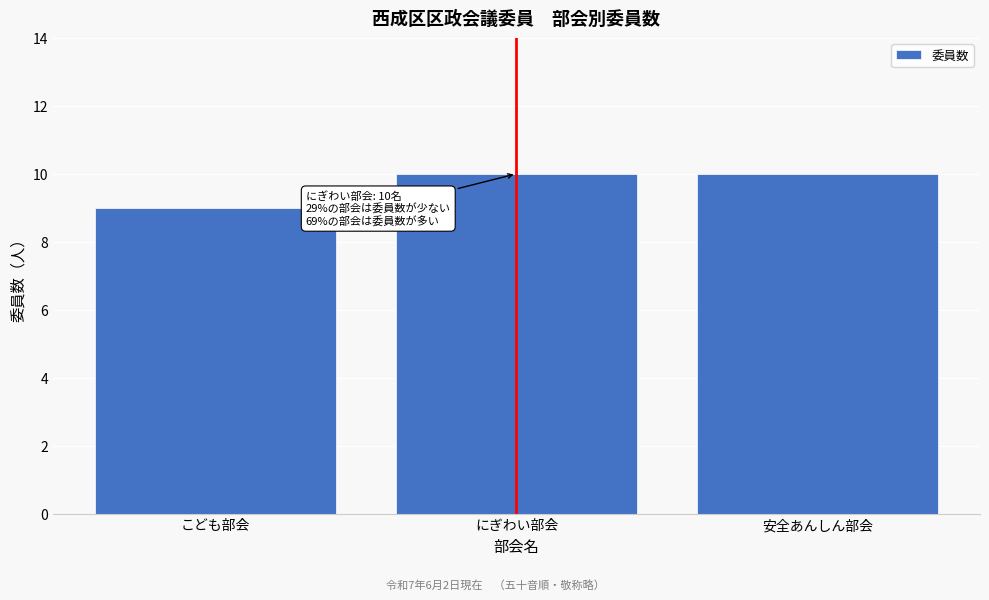

Reading left to right, transcribe all the data shown in this chart.

こども部会=9	にぎわい部会=10	安全あんしん部会=10